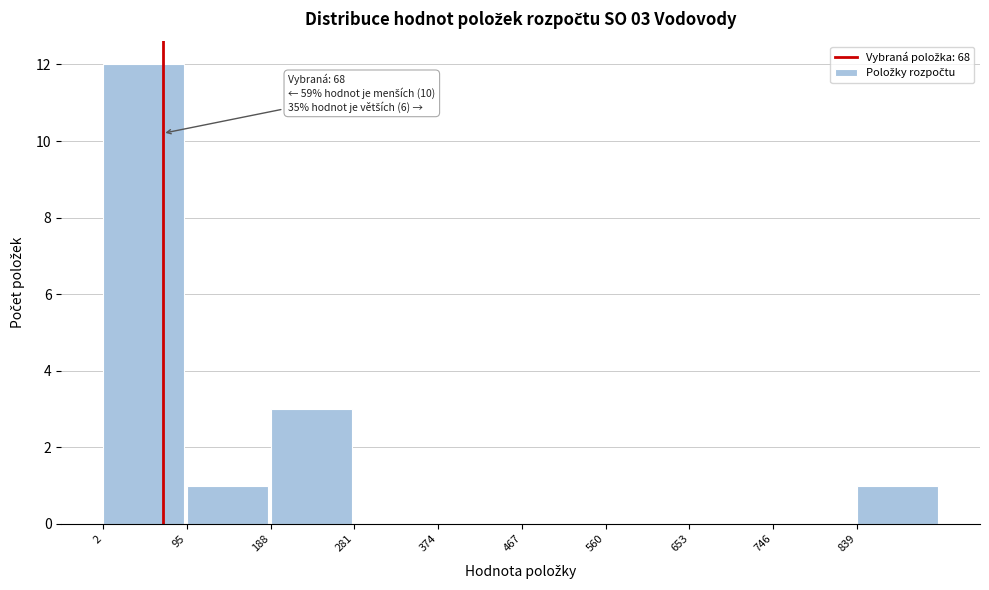

Which range on the x-axis has the tallest bar?

2 to 95